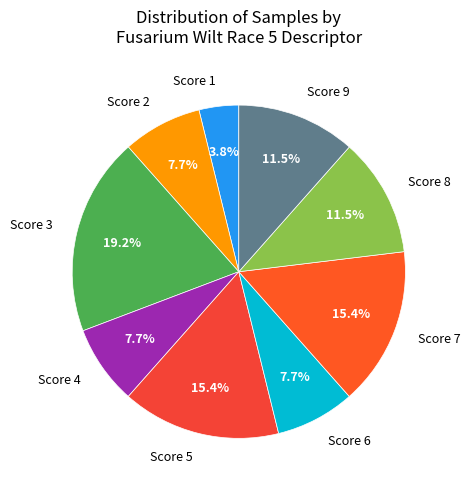

What is the smallest slice in the pie chart?

Score 1